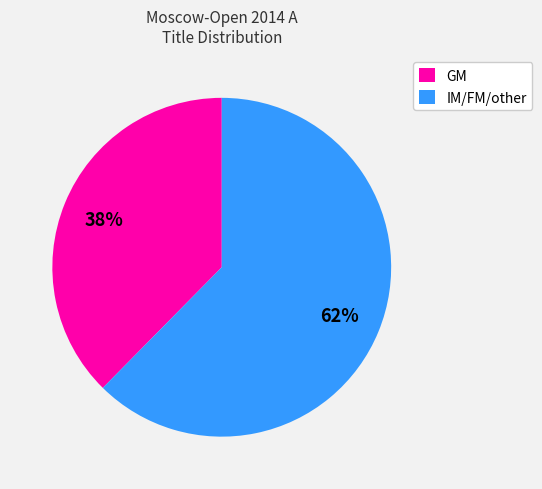

Rank the categories by value from highest to lowest.

IM/FM/other, GM